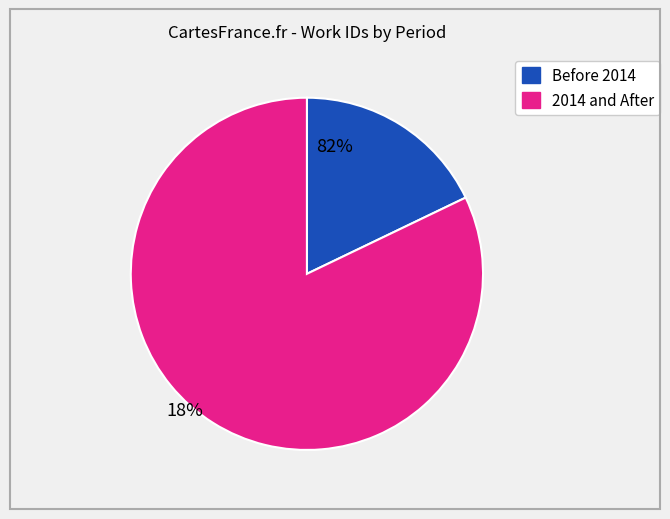

Does any single category account for the majority?

Yes